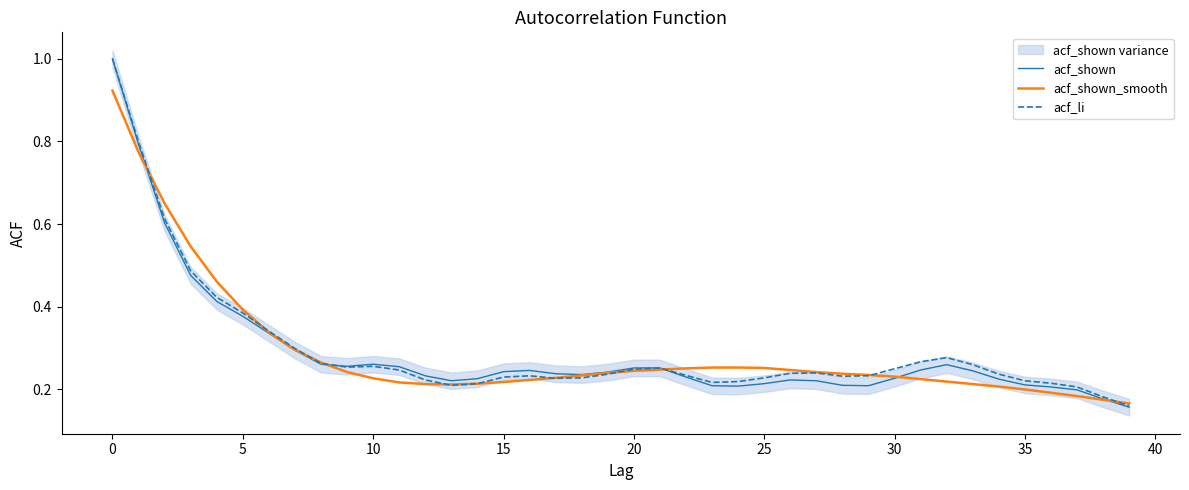

The acf_shown series shows 0.3 at 37. True or false?

False